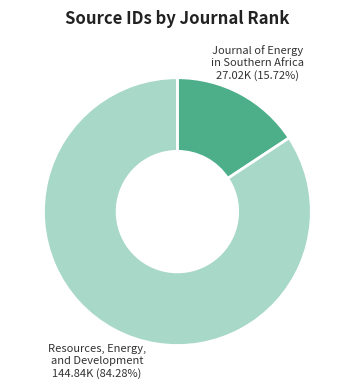

Is there any slice that represents more than half of the pie?

Yes